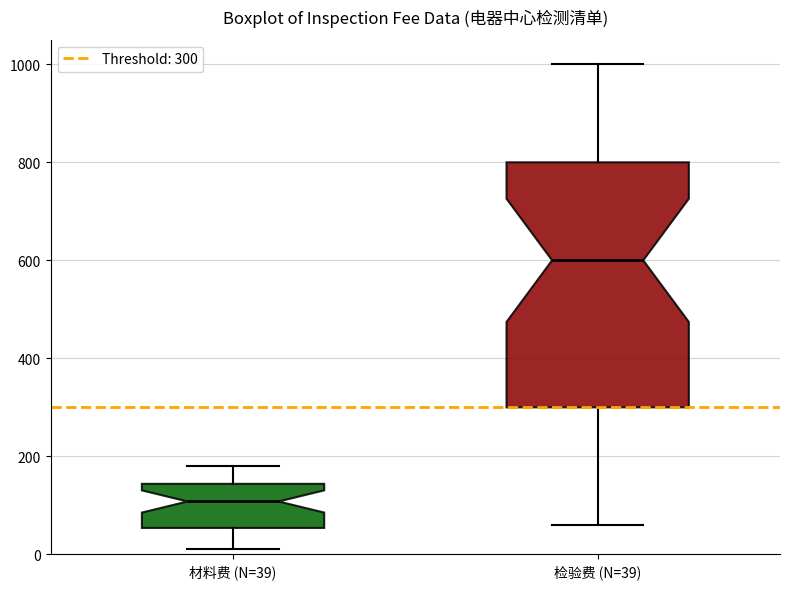

Reading left to right, read every box against the y-axis: the position of its median line, the range the box covers, and the ends of its whiskers. The values are not printed on the chart, so give them approximately, as read against the axis.

材料费 (N=39): median 100, box 60 to 140, whiskers 20 to 180
检验费 (N=39): median 600, box 300 to 800, whiskers 60 to 1000